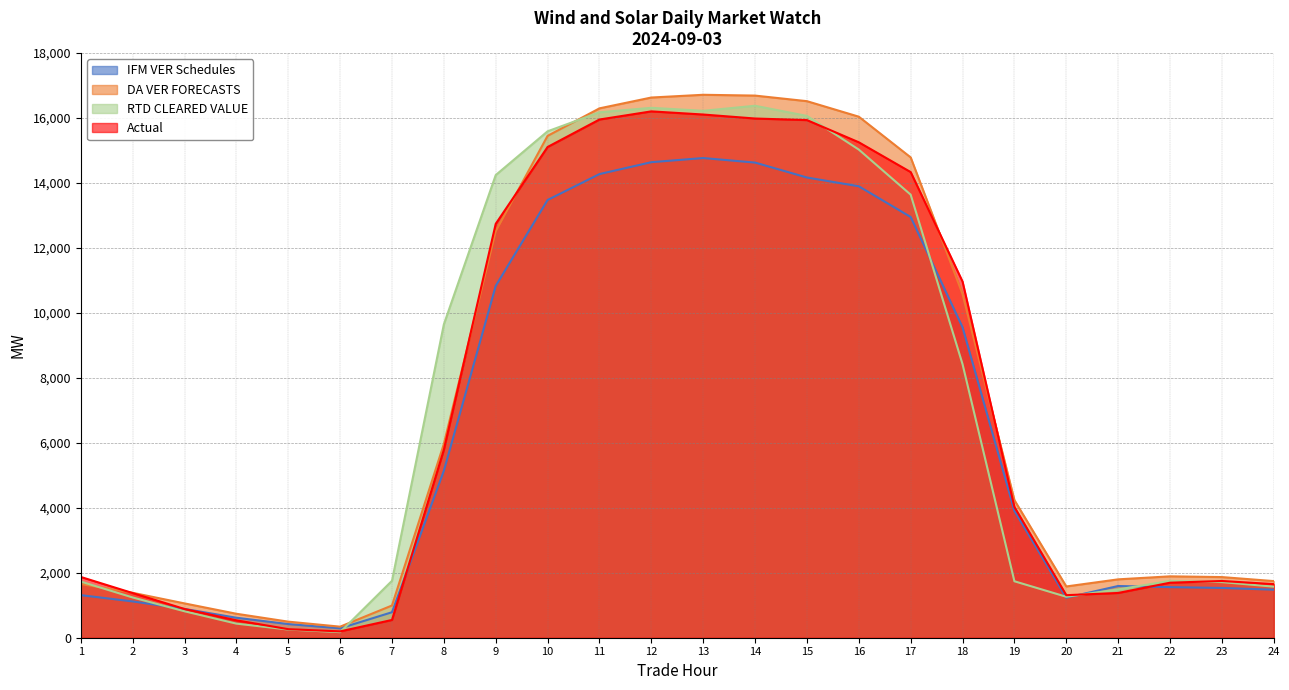

Where does the RTD CLEARED VALUE series first go above 1752?

7